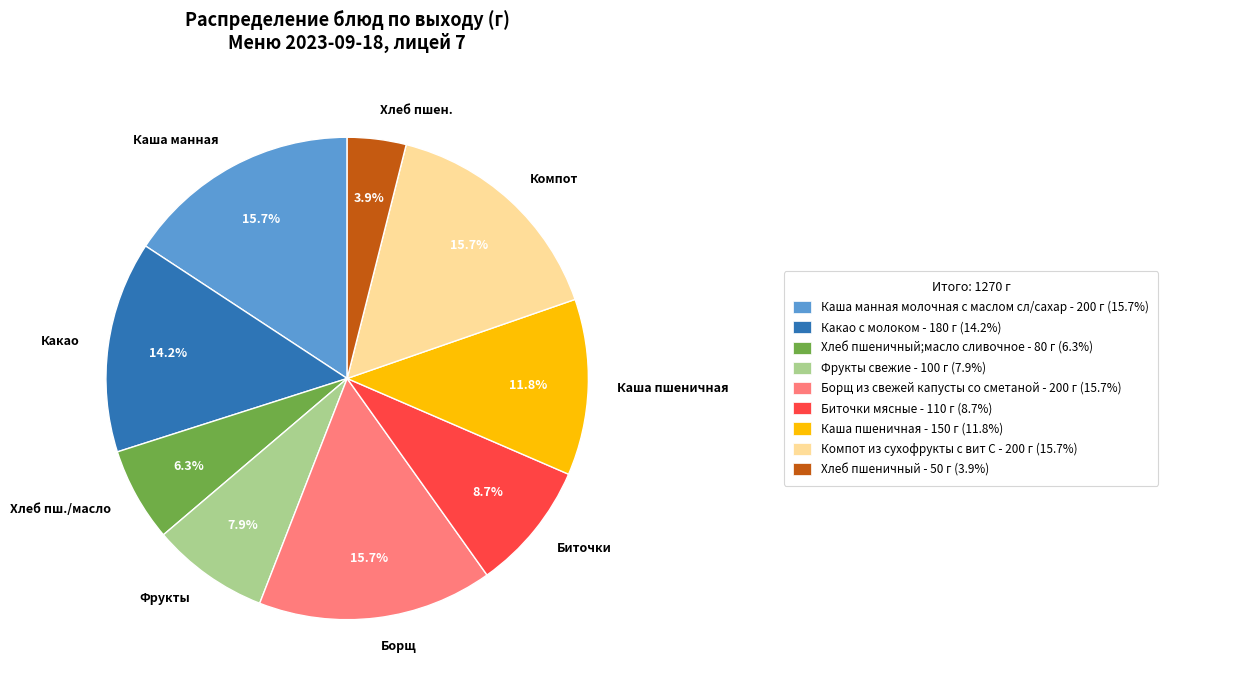

Combined, what portion of the pie is Хлеб пш./масло and Компот?

22.0%